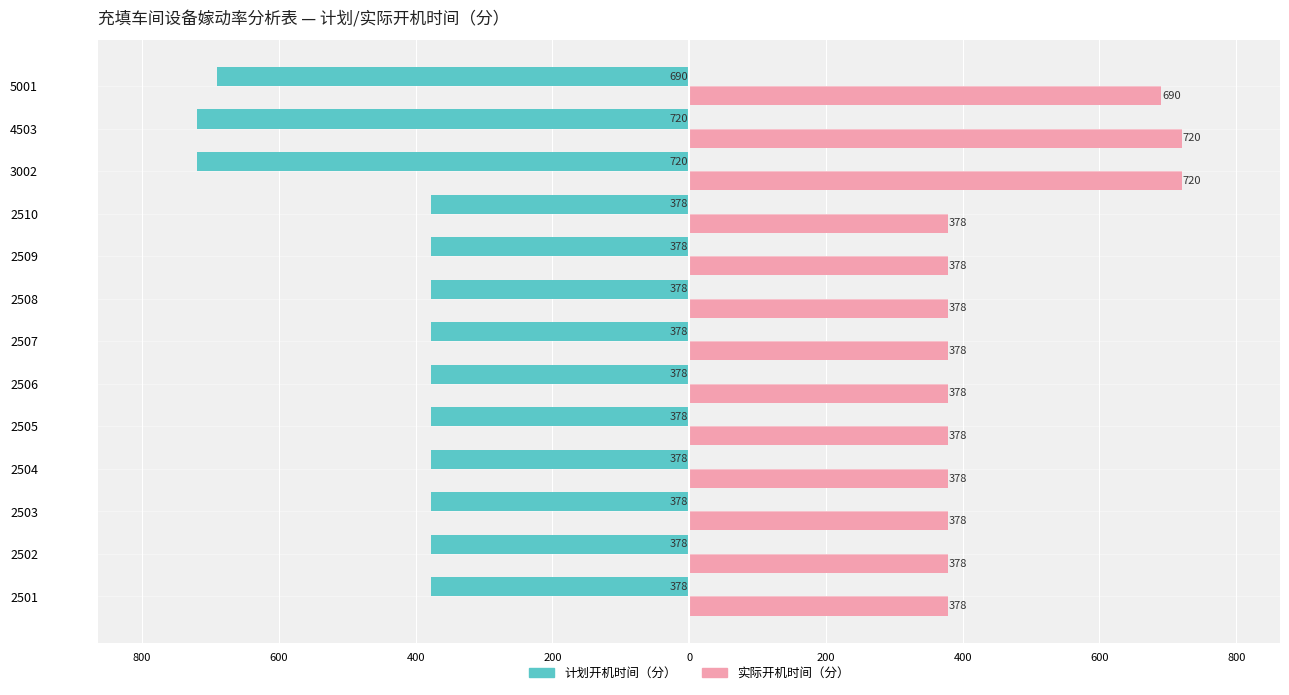

What are all the series names shown in the legend?

计划开机时间（分）, 实际开机时间（分）